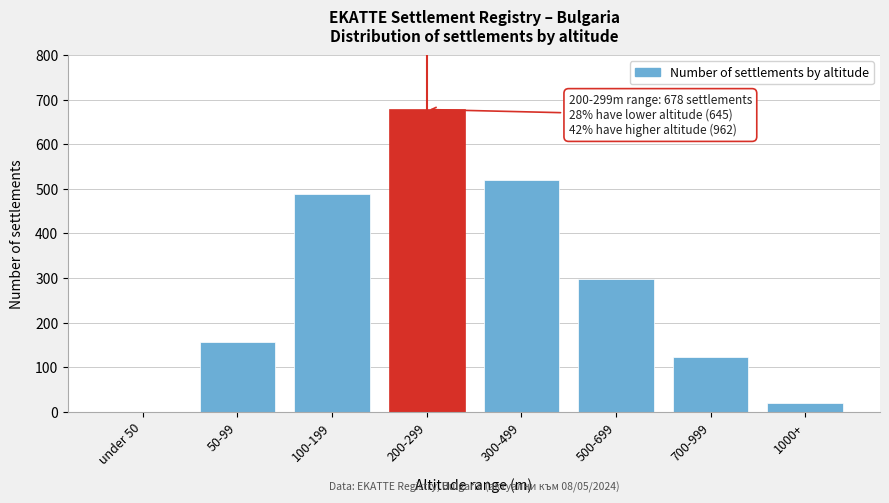

Reading left to right, list all the values displayed in this chart.

under 50=0	50-99=156	100-199=489	200-299=678	300-499=521	500-699=298	700-999=124	1000+=19